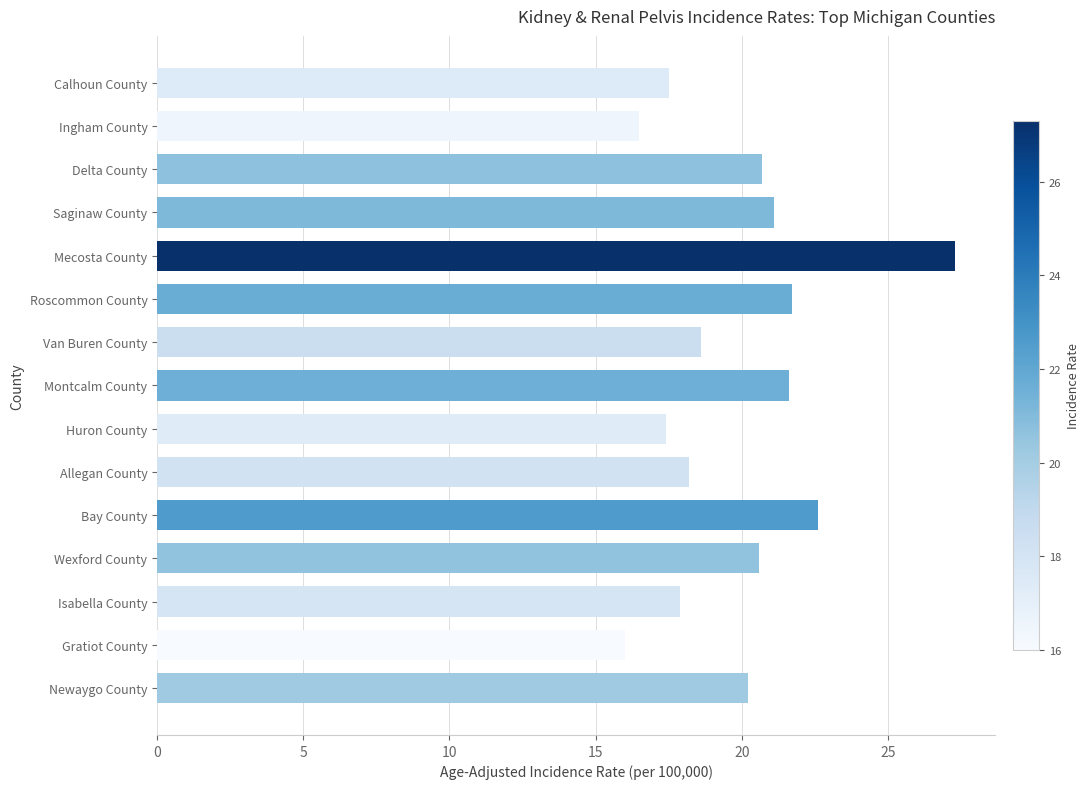

How many distinct data groups are displayed?

1